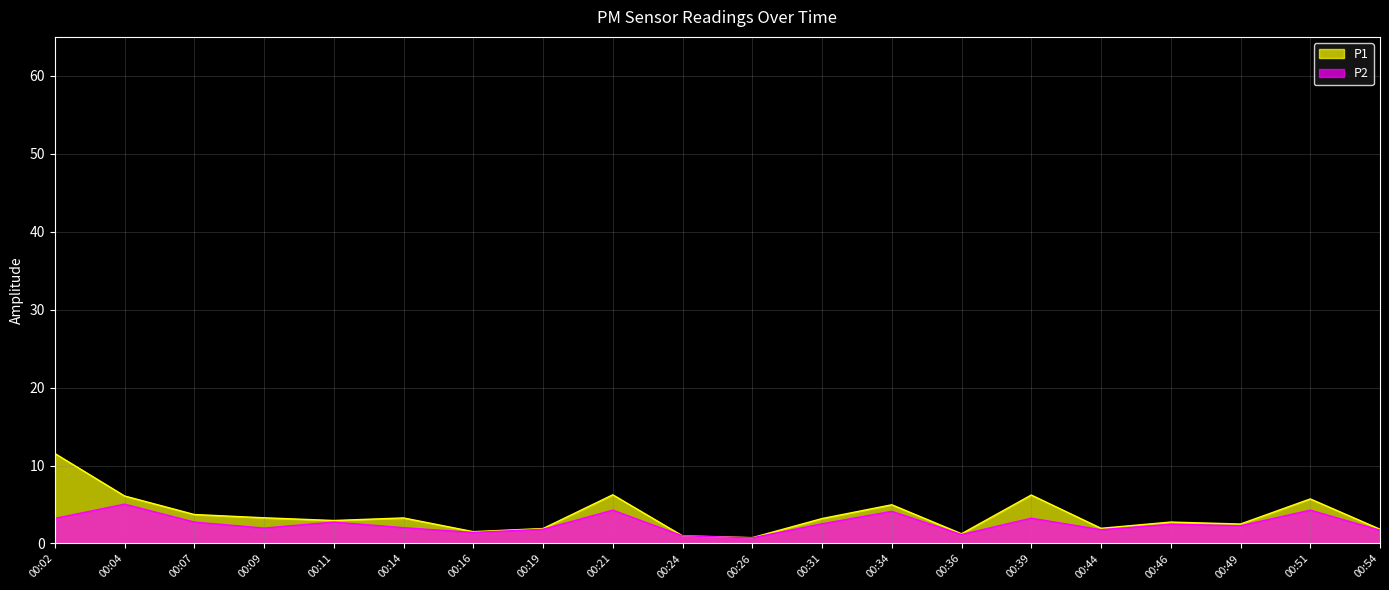

The value of P2 at 00:11 is 2.8. True or false?

True